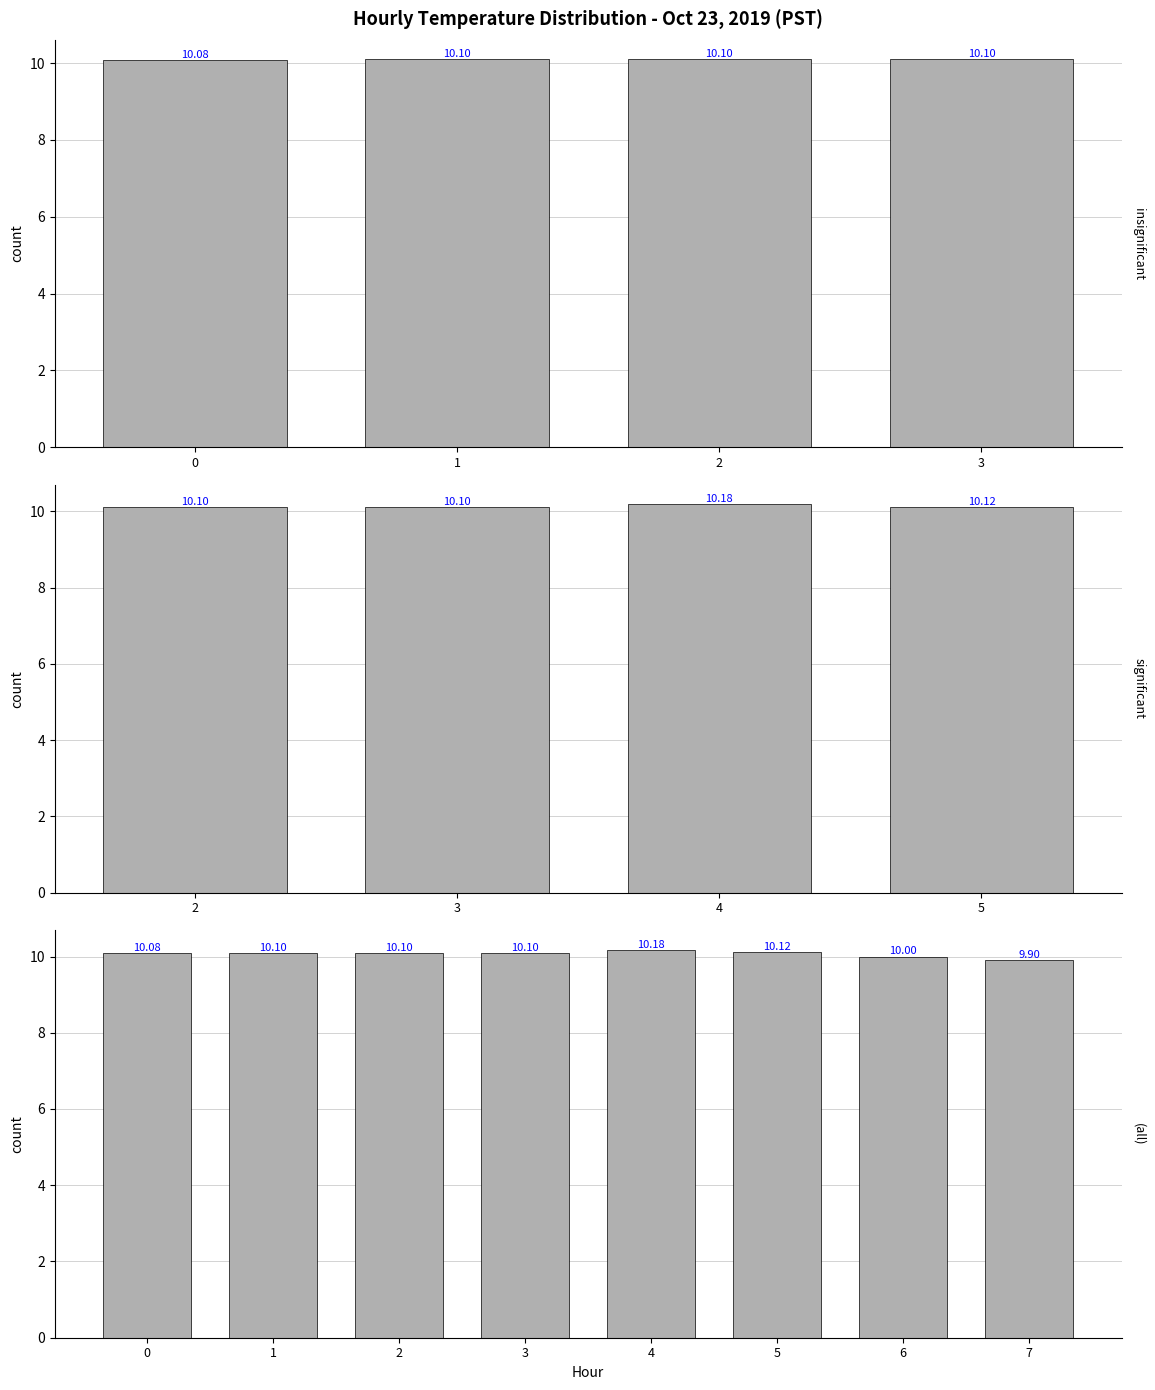

How many data points are less than 10?

1